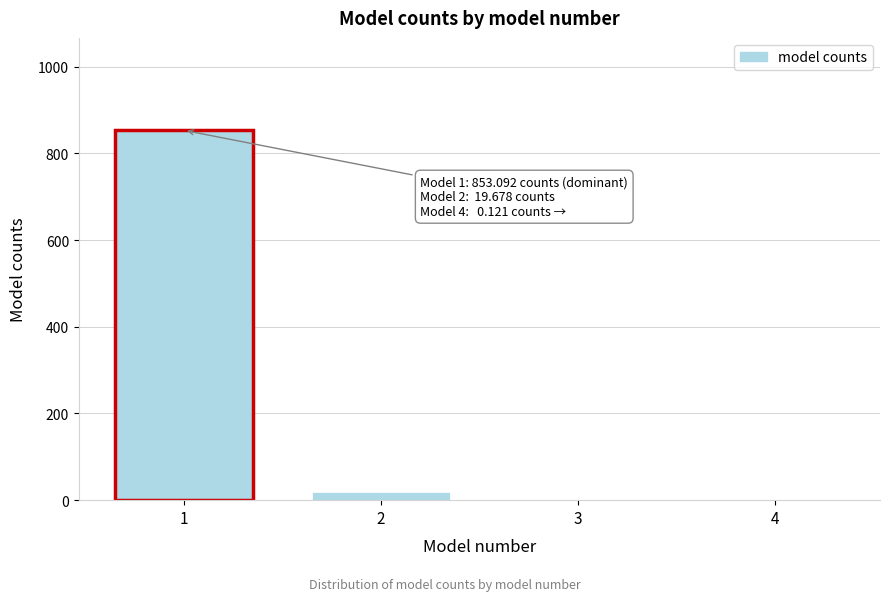

What is the greatest value displayed?

853.1